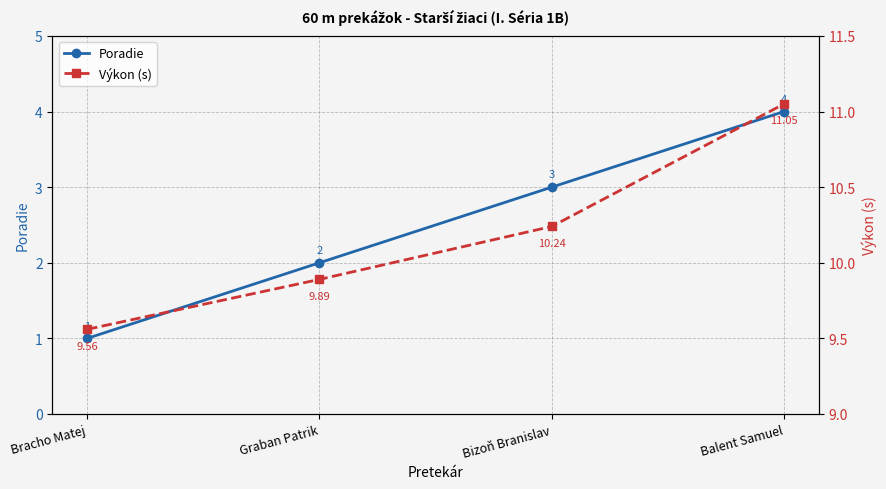

The value of Výkon (s) at Bizoň Branislav is 6.4. True or false?

False